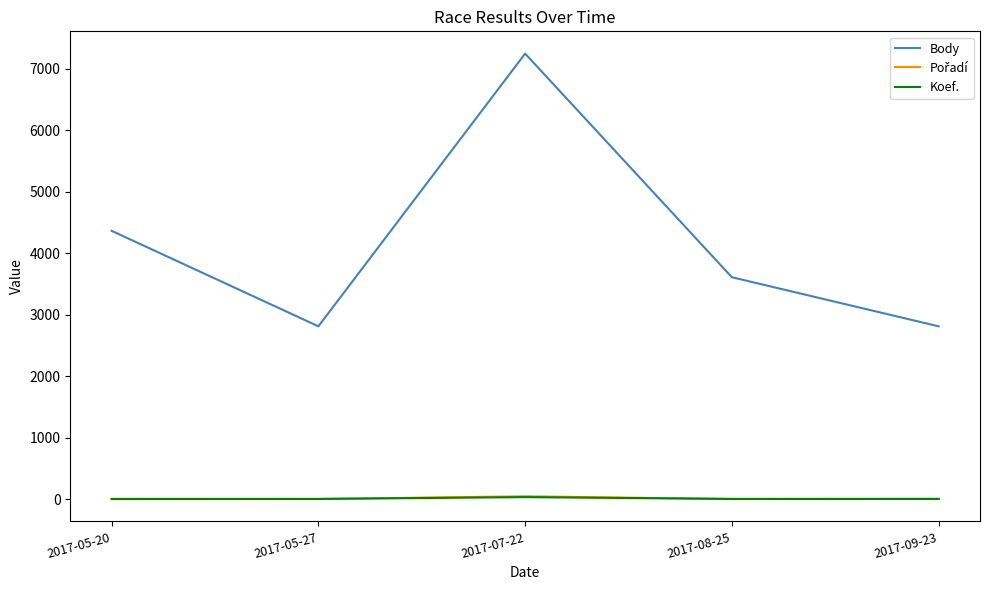

Which series changed the most between 2017-05-20 and 2017-08-25?

Body